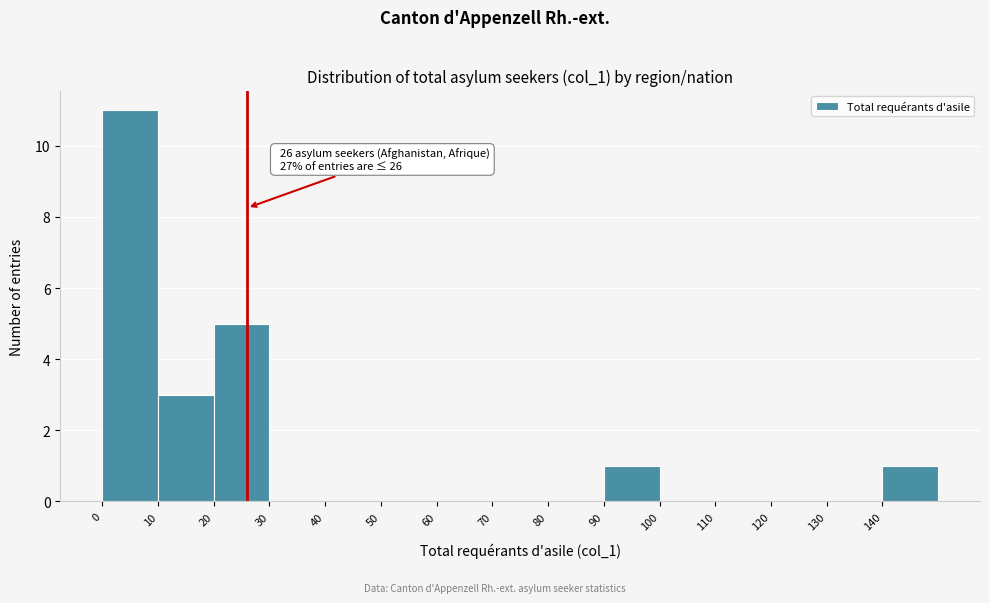

Which range on the x-axis has the tallest bar?

0 to 10